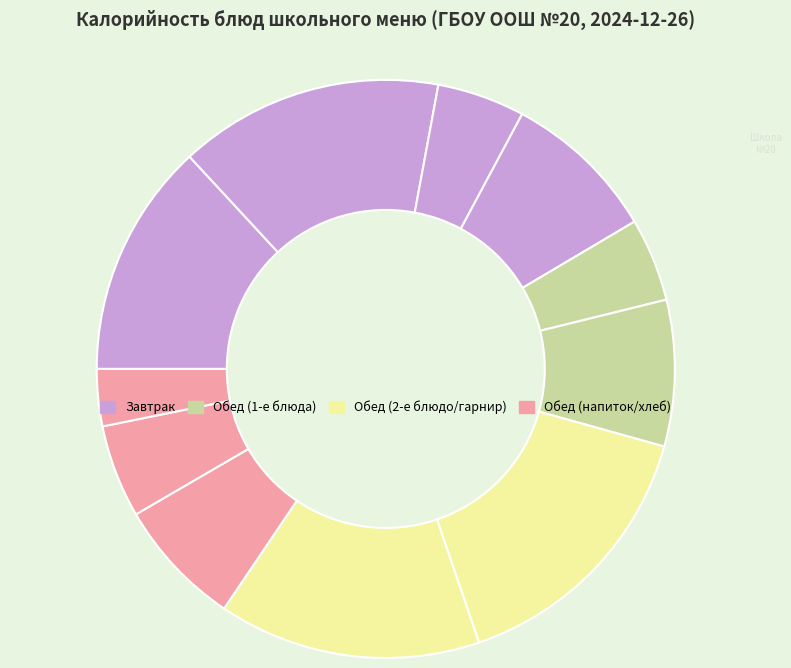

How many slices are in this pie chart?

11